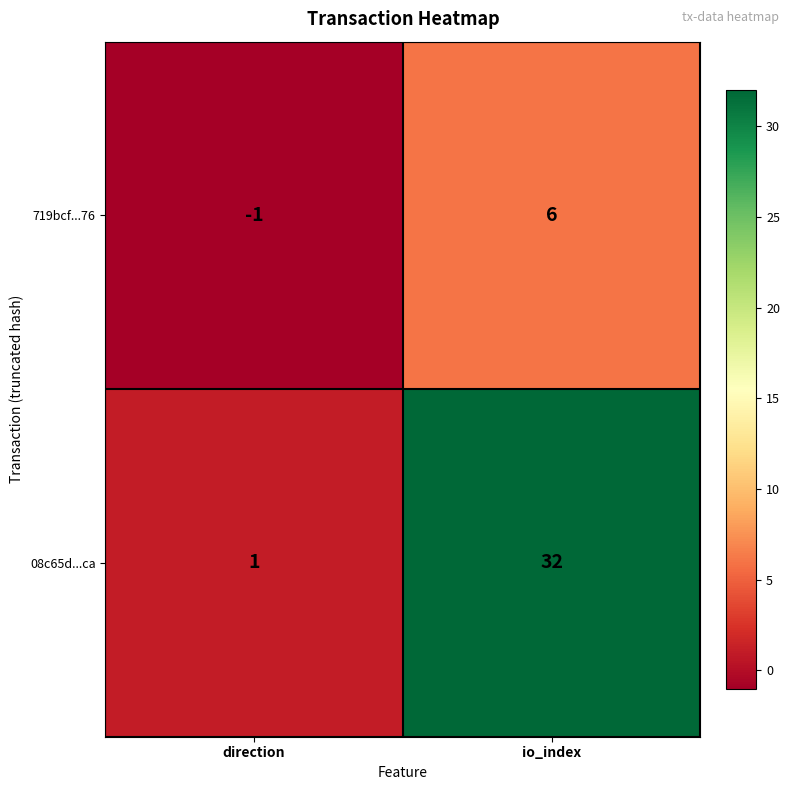

The 719bcf...76 series shows 10 at io_index. True or false?

False